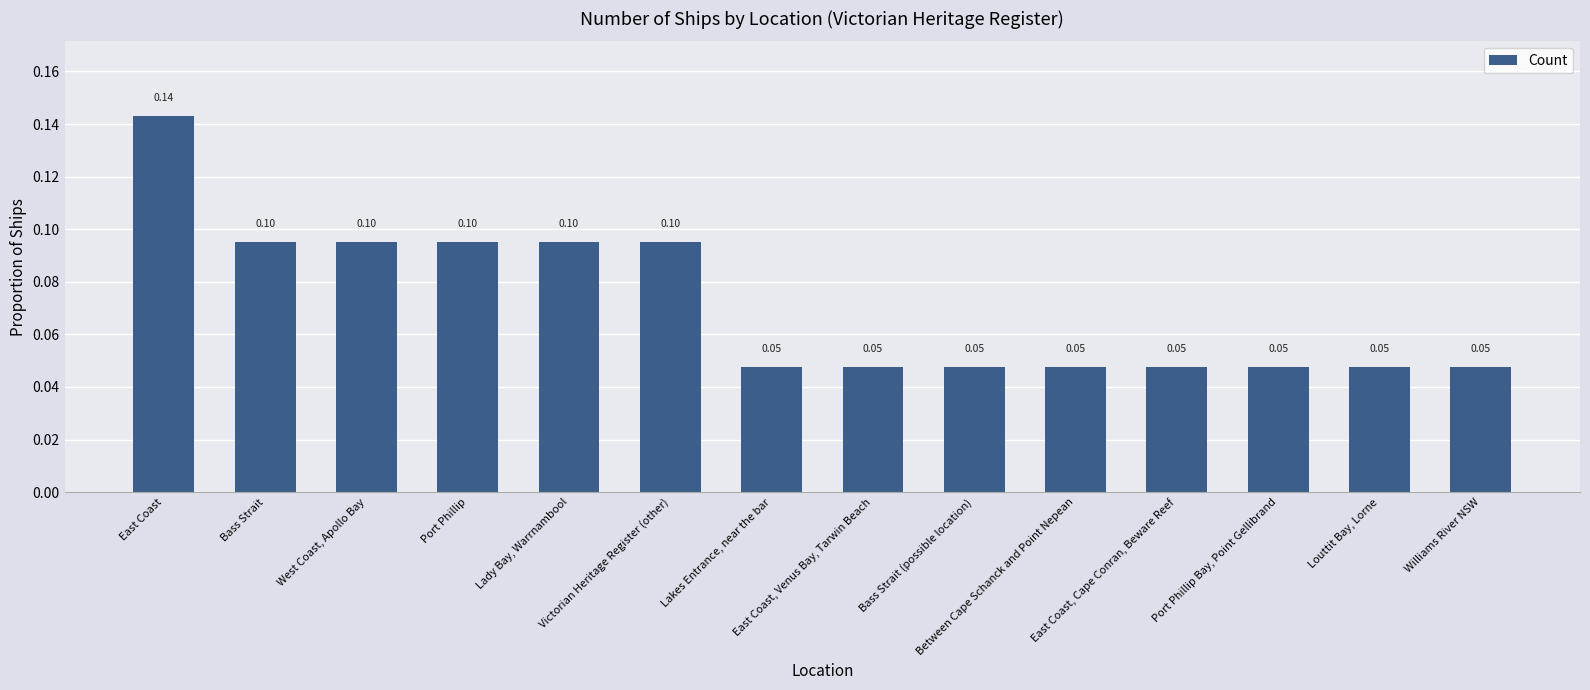

True or false: the data shows 0.0 at West Coast, Apollo Bay.

False